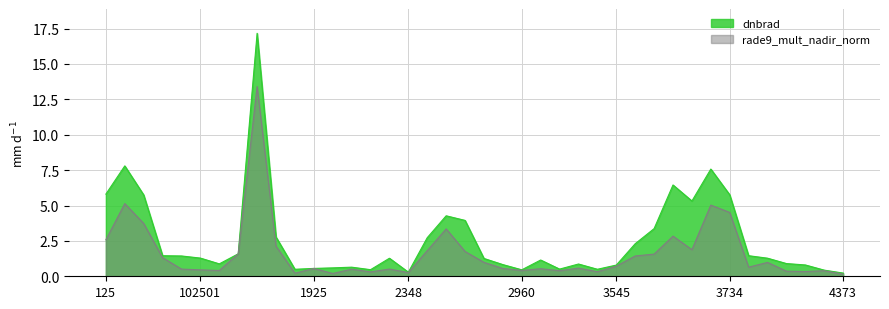

What is the value of the rade9_mult_nadir_norm point at the 32nd from the left?

1.9